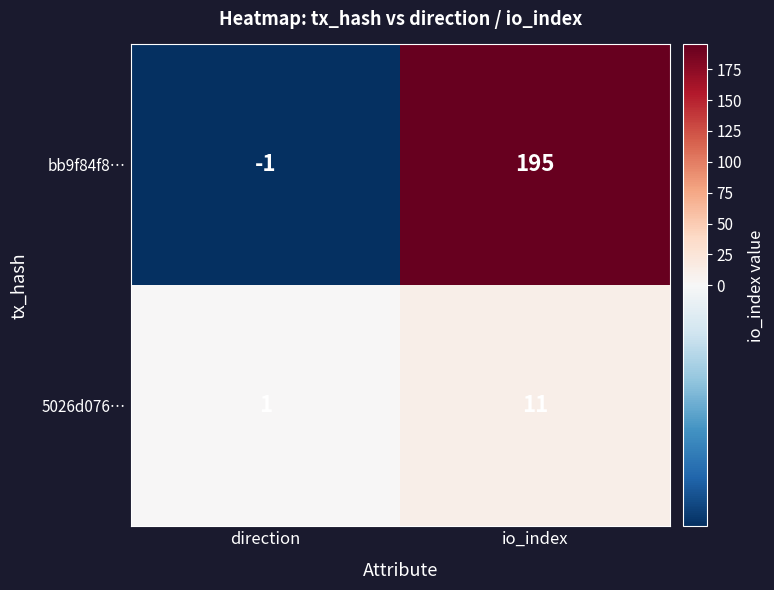

What is the maximum value shown in the chart?

195